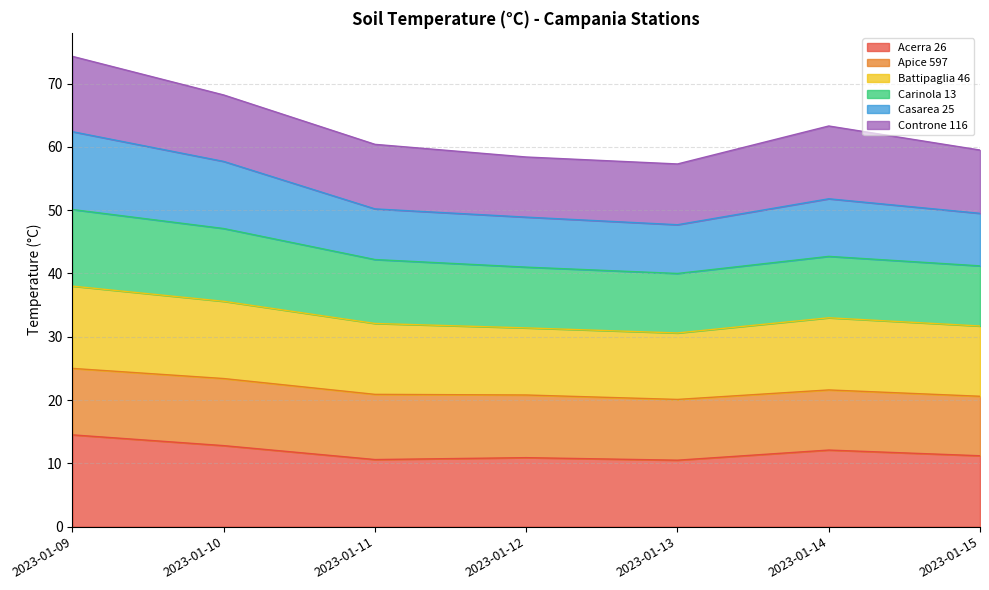

What is the total value across all series at 2023-01-12?

58.4